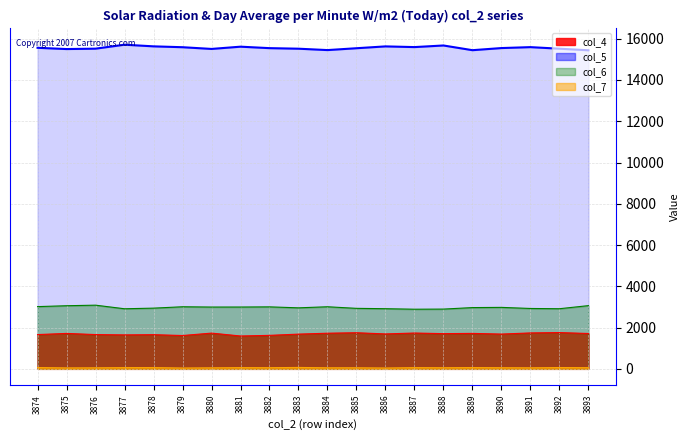

Which label corresponds to the largest value in the chart?

3877